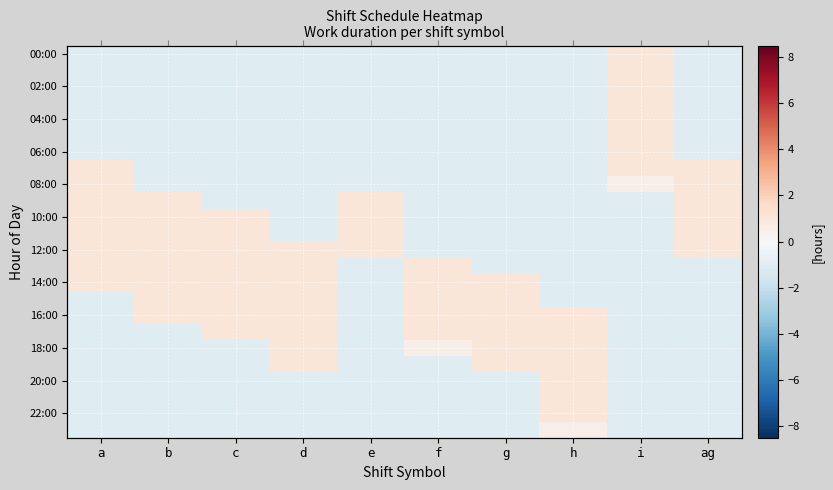

Between ag and e, which is larger?

ag